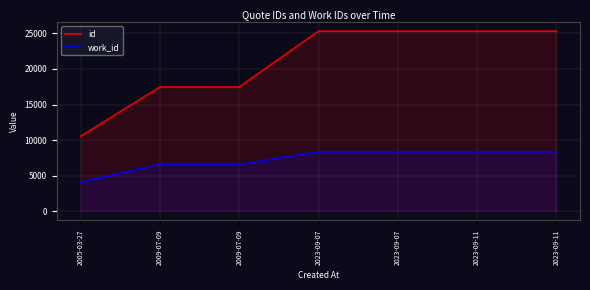

How many categories are shown in the chart?

7